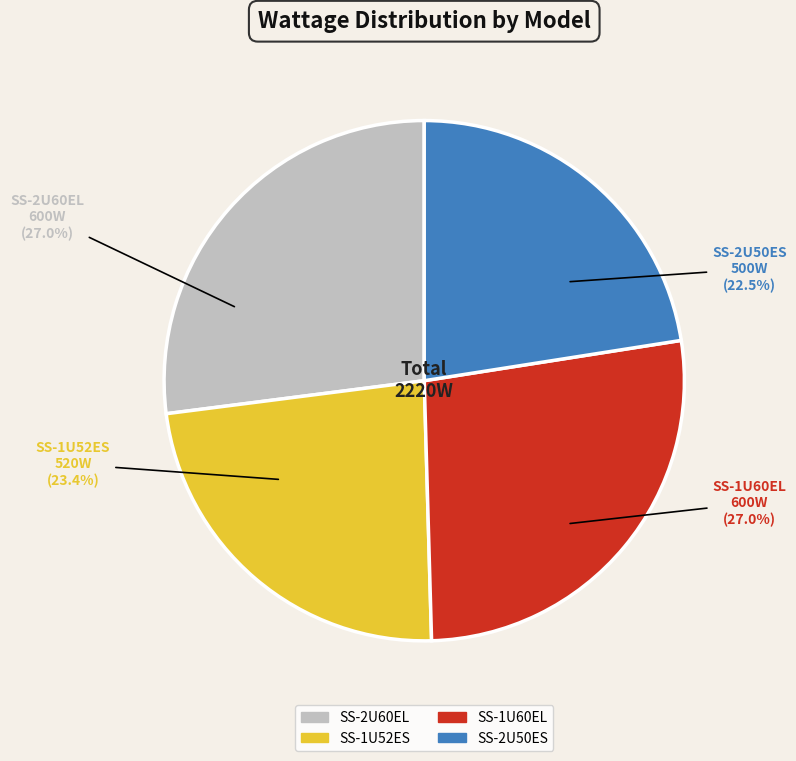

To the nearest percent, what is the combined percentage of SS-1U52ES and SS-2U60EL?

50%